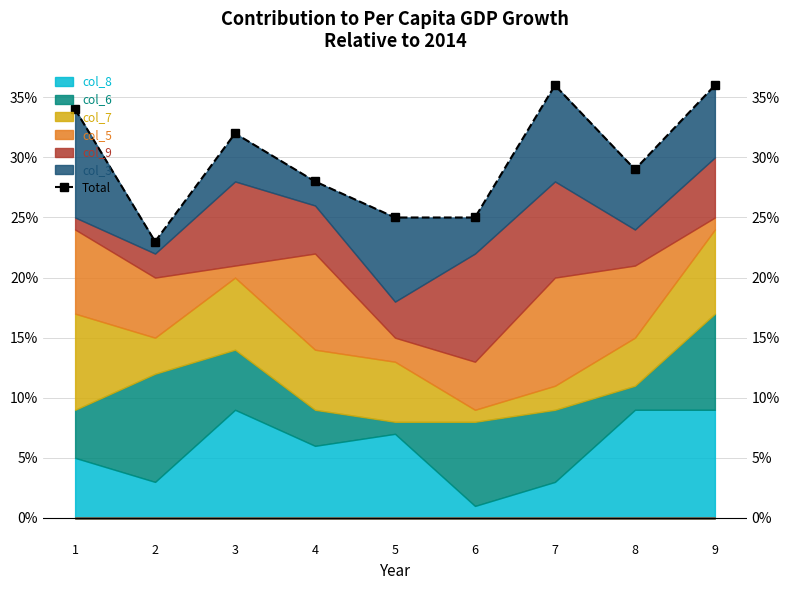

Reading left to right, what are all the values shown in this chart?

1=34	2=23	3=32	4=28	5=25	6=25	7=36	8=29	9=36